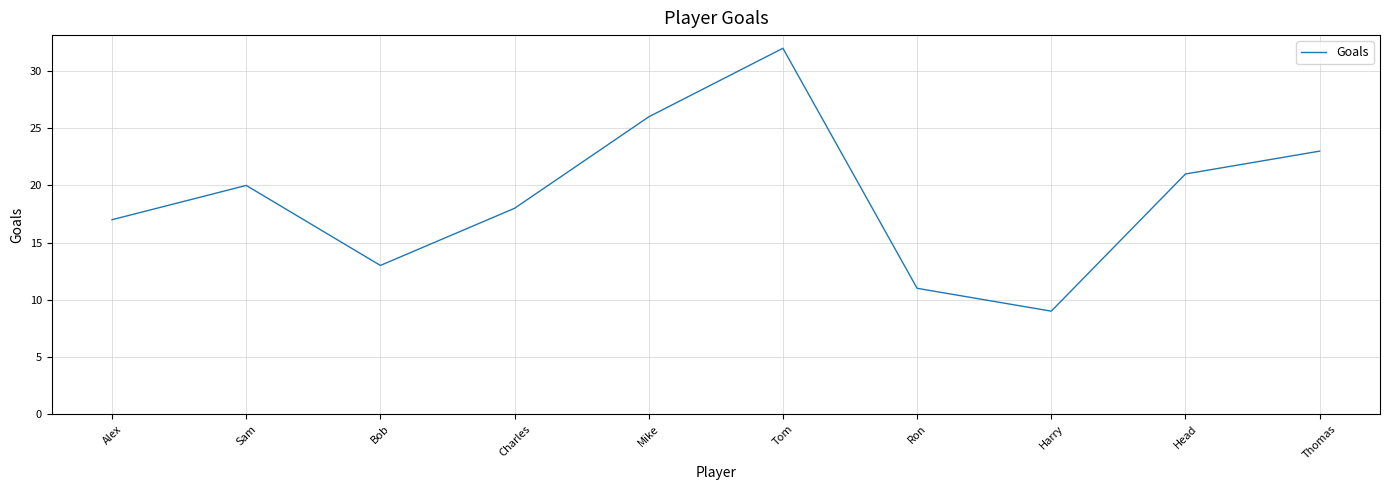

What is the maximum value shown in the chart?

32